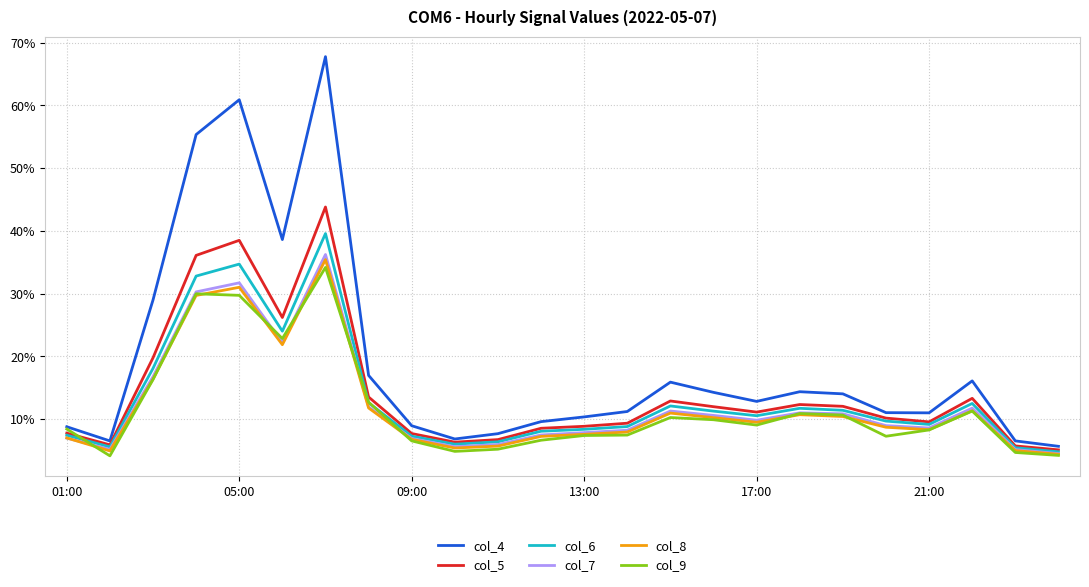

At how many categories does at least one series exceed 0?

24